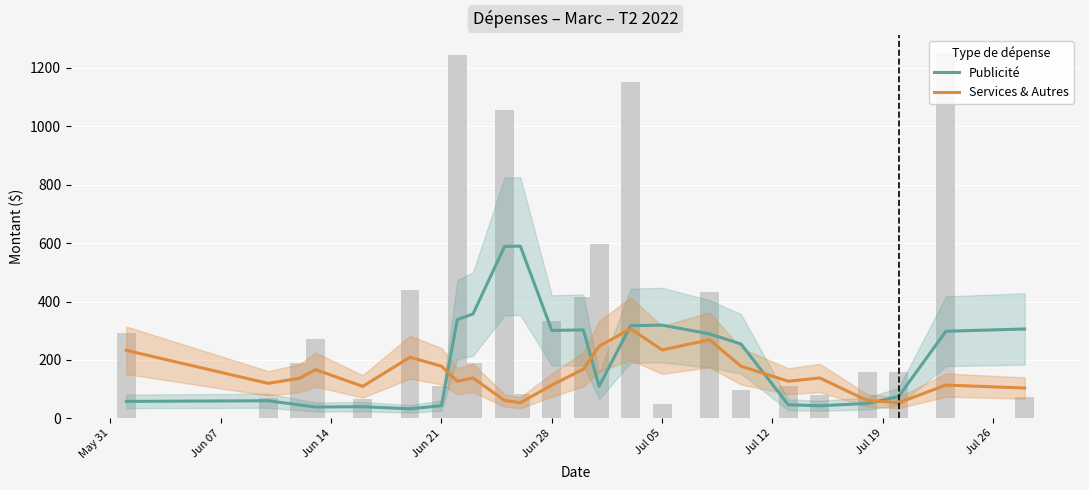

Which series has the largest range (max minus min)?

Publicité